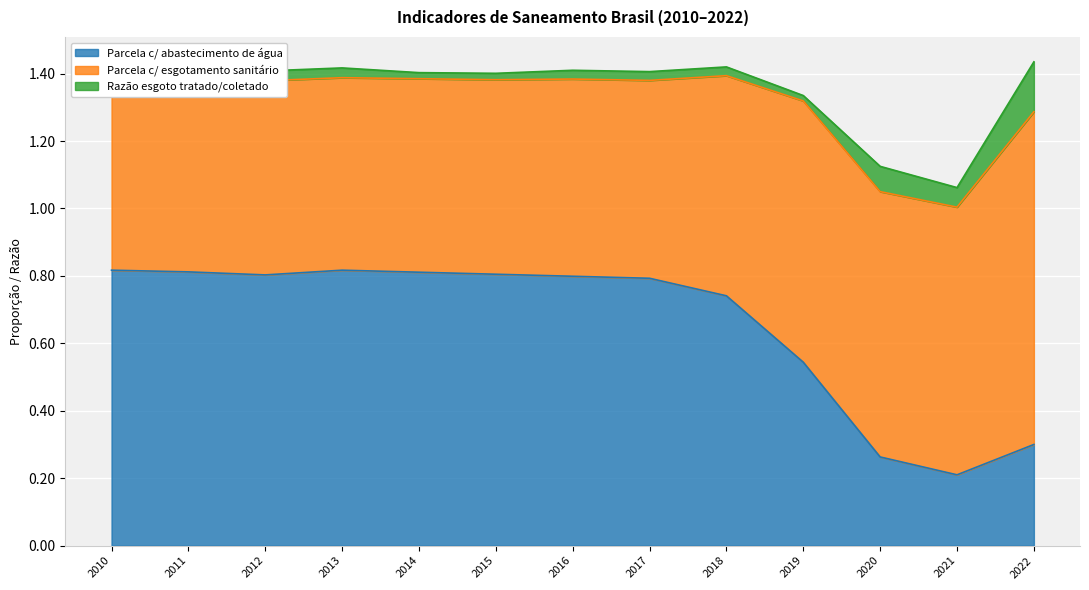

Rank the categories by Razão esgoto tratado/coletado value from lowest to highest.

2019, 2014, 2015, 2010, 2011, 2016, 2017, 2018, 2012, 2013, 2021, 2020, 2022